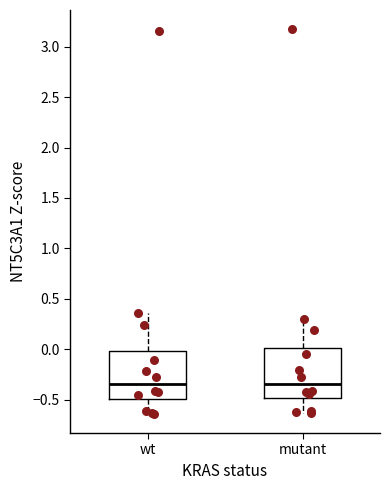

Reading left to right, transcribe this box plot: for each box, give where its median line is, the range the box spans, and where its two whiskers end, as read against the y-axis. The values are not printed on the chart, so give them approximately, as read against the axis.

wt: median -0.35, box -0.50 to 0.00, whiskers -0.65 to 0.35
mutant: median -0.35, box -0.50 to 0.00, whiskers -0.65 to 0.30